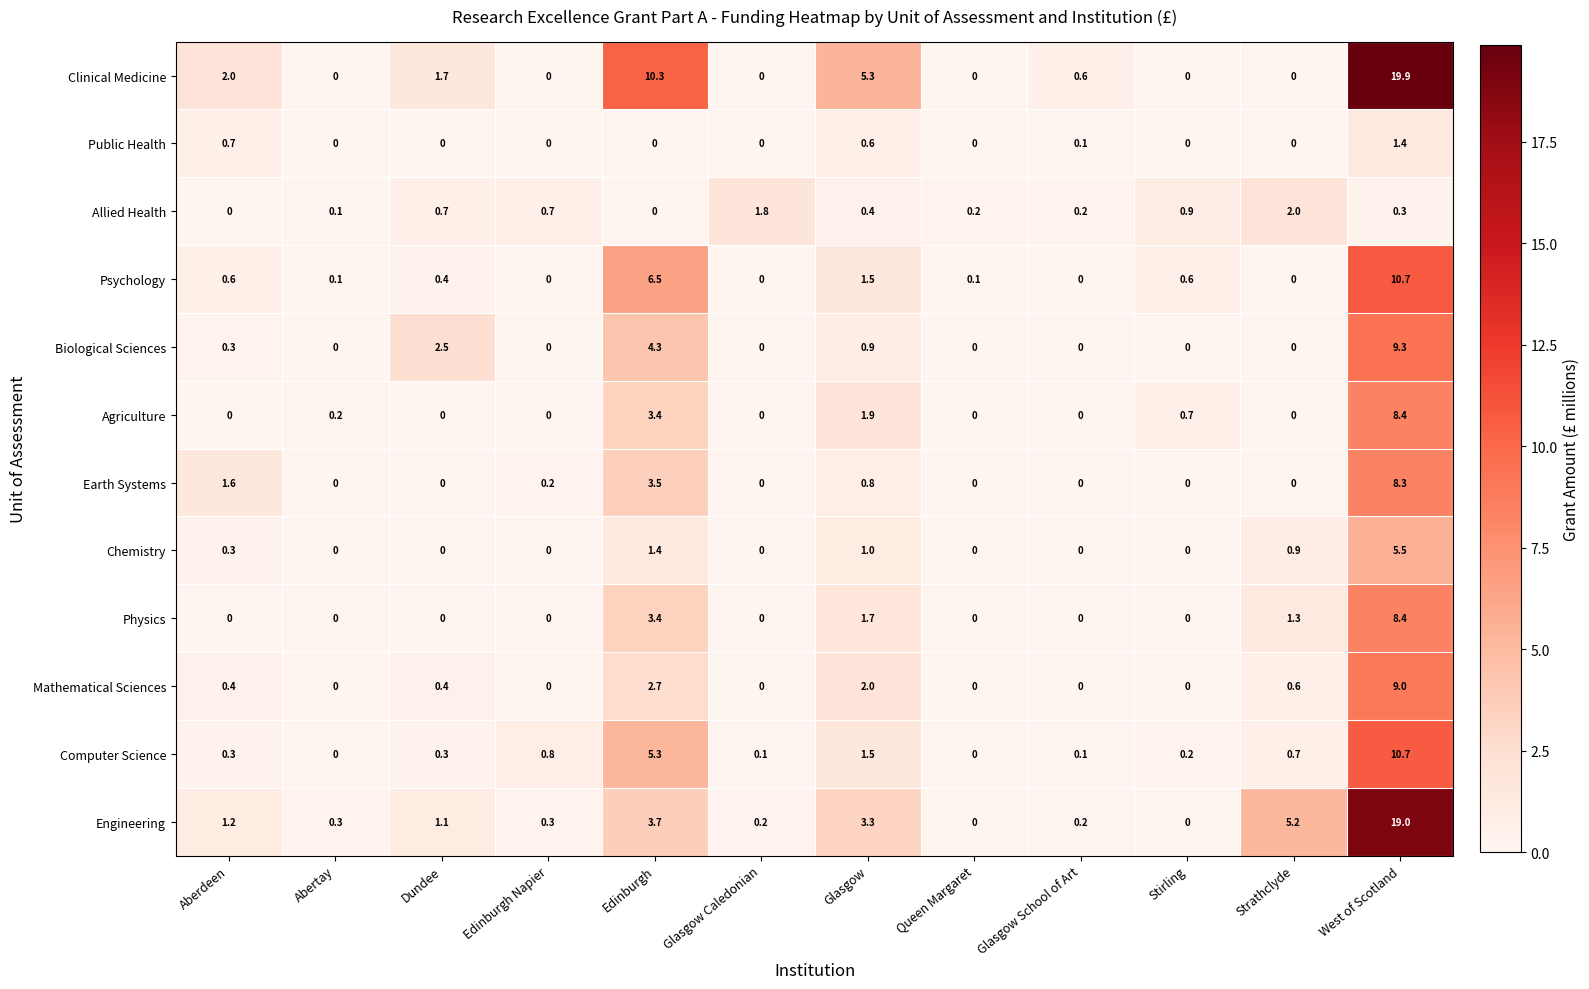

The Computer Science series shows 5.3 at Edinburgh. True or false?

True